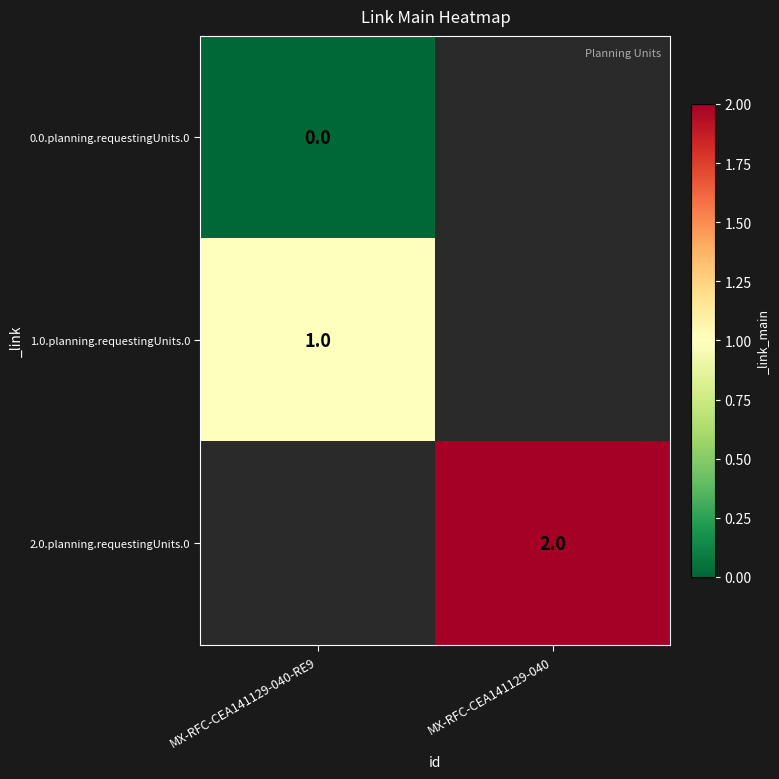

At how many categories does at least one series exceed 0?

2